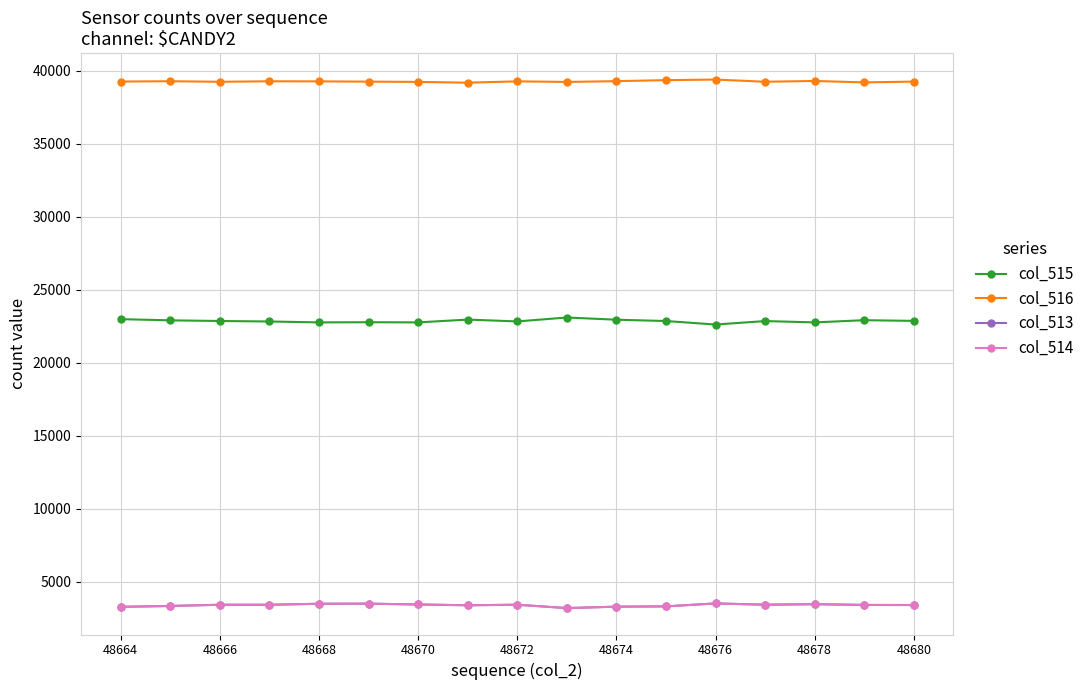

What is the value of the col_515 point at the 10th from the left?

23100